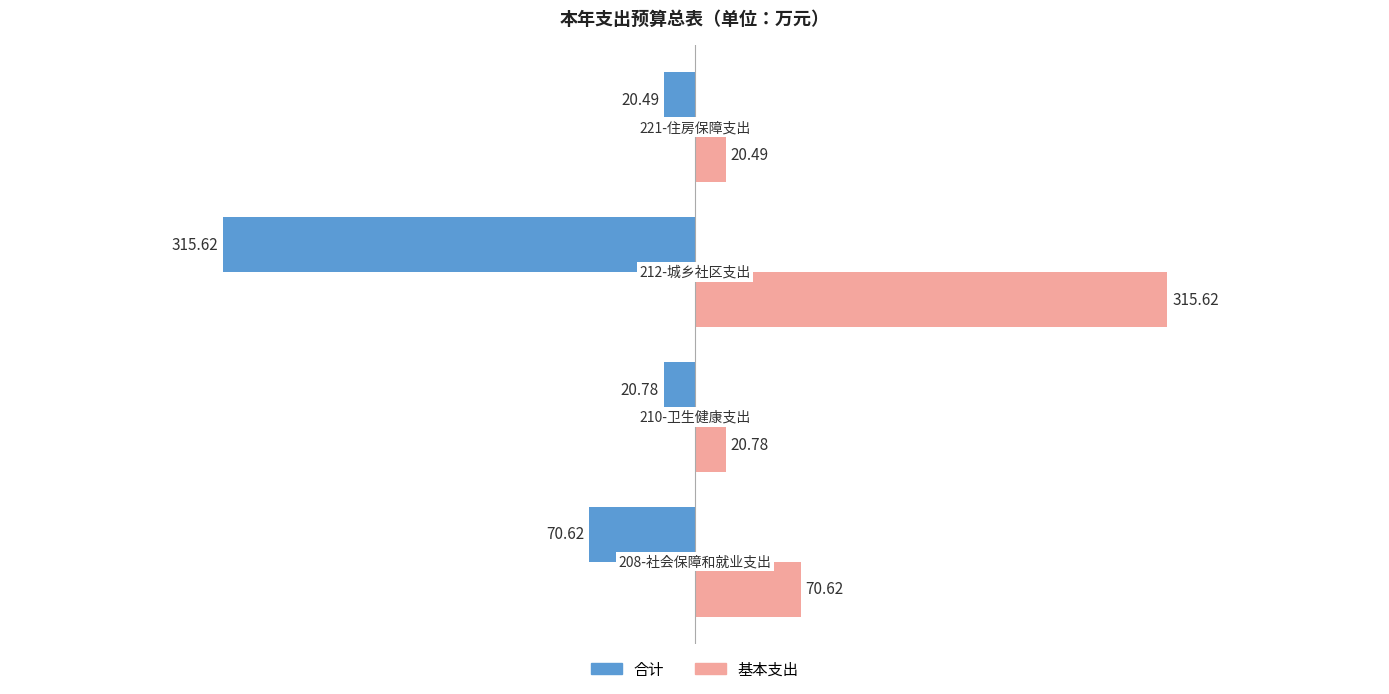

List the series in order of their peak value, lowest first.

合计, 基本支出